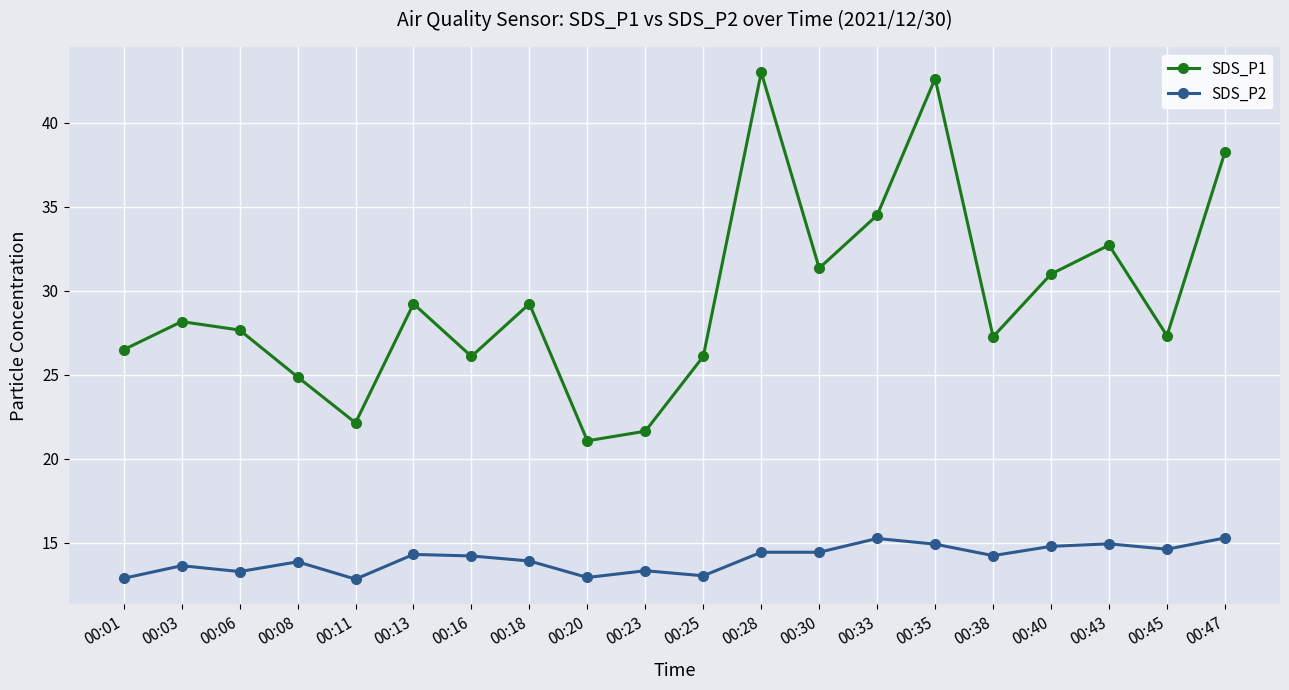

What value does the SDS_P1 series have at 00:43?

32.7